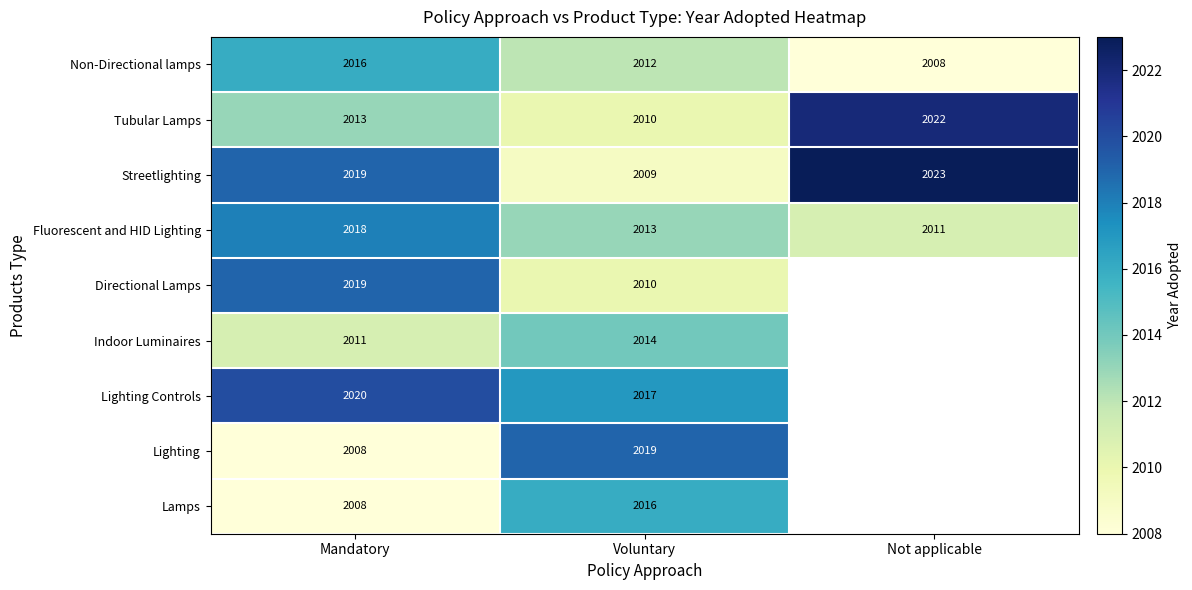

What is the difference between the highest and lowest values at Voluntary?

10